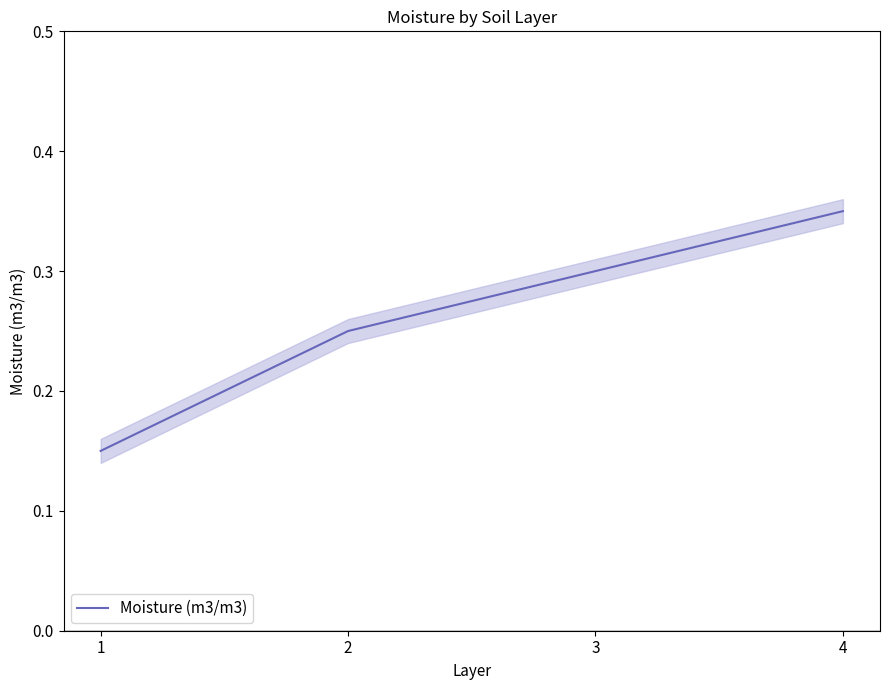

What value does the data have at 1?

0.1